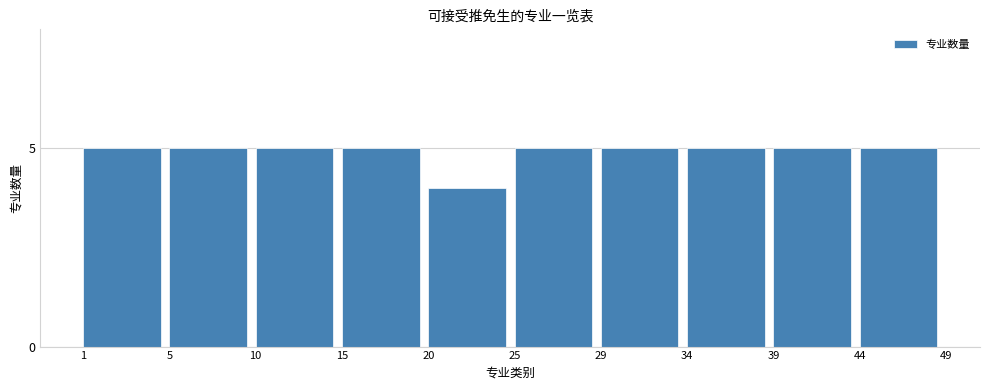

Reading left to right, what are all the values shown in this chart?

5	5	5	5	4	5	5	5	5	5